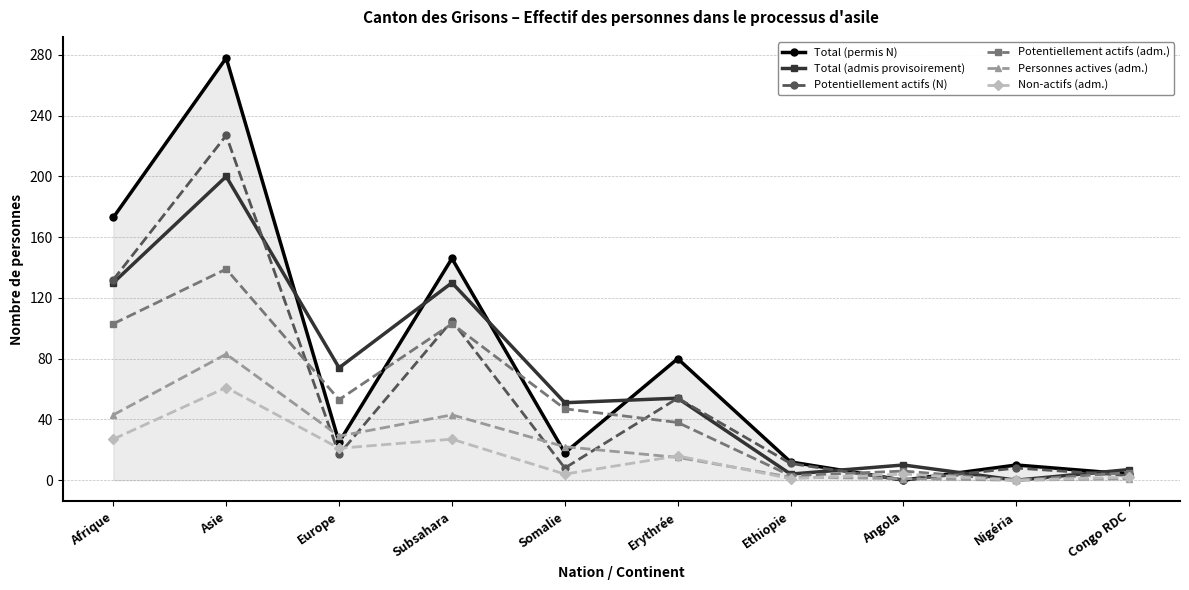

True or false: Potentiellement actifs (adm.) and Total (permis N) cross at least once.

True